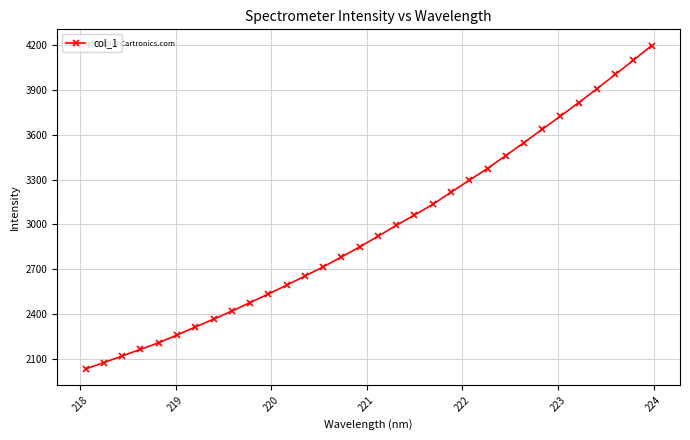

What is the smallest value displayed?

2032.2